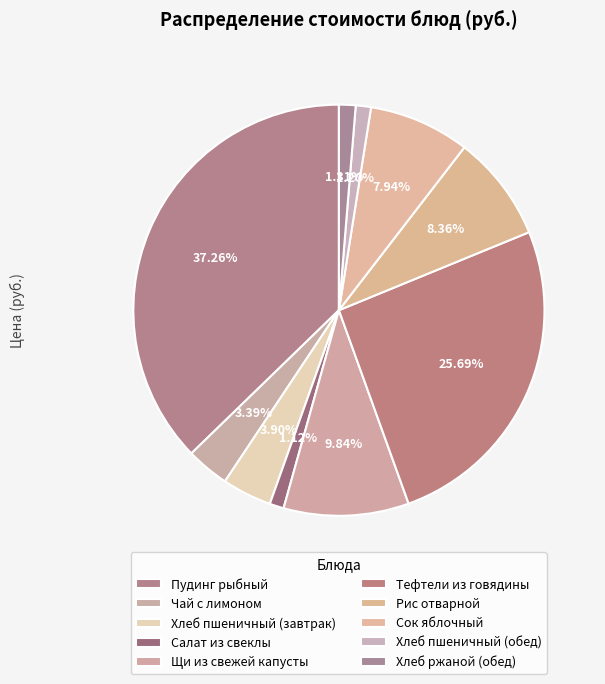

To the nearest percent, what is the difference between the largest and smallest slice percentages?

36%